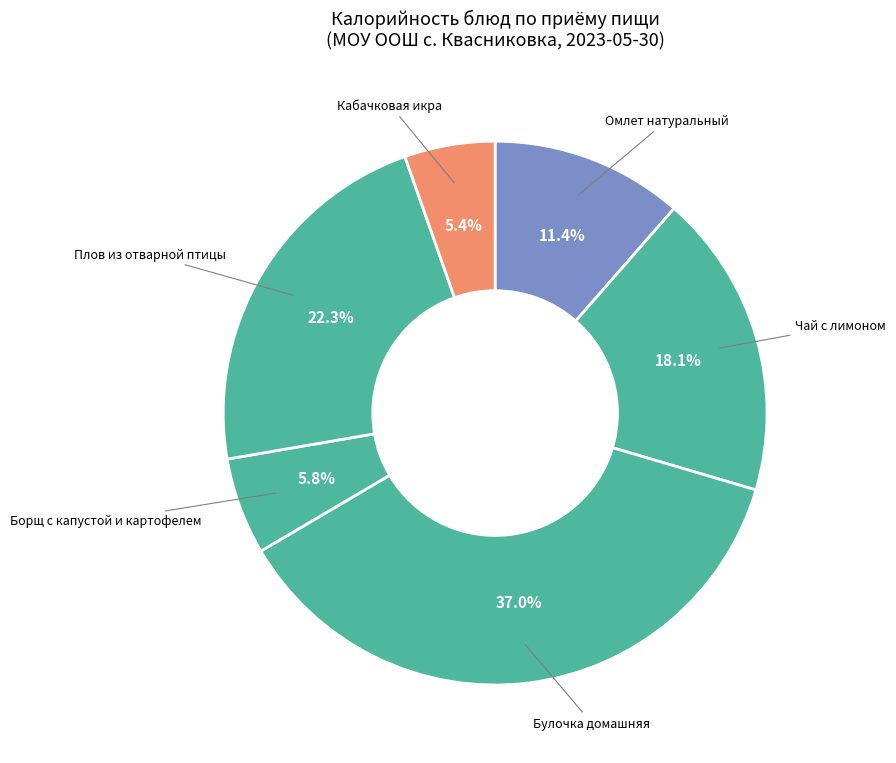

To the nearest percent, what percentage of the pie is Омлет натуральный?

11%